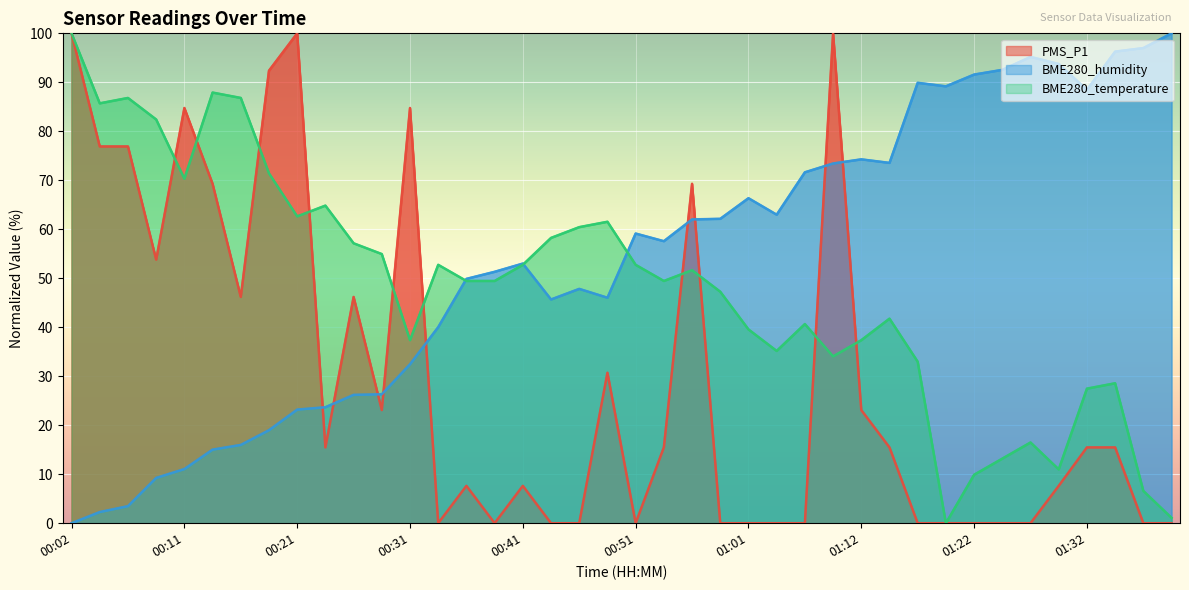

The PMS_P1 series shows 46.2 at 00:26. True or false?

True